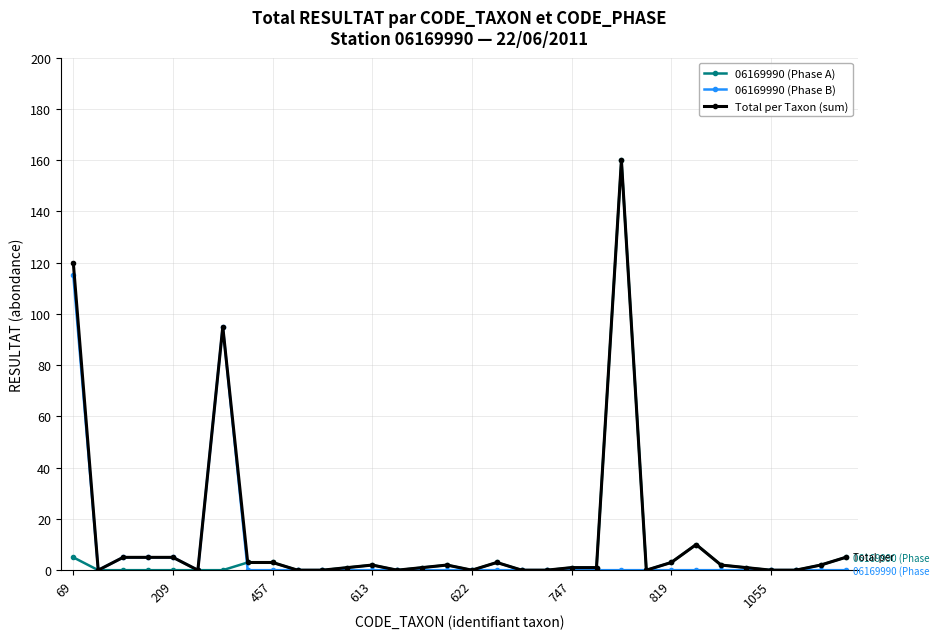

What is the maximum value for Total per Taxon (sum)?

160